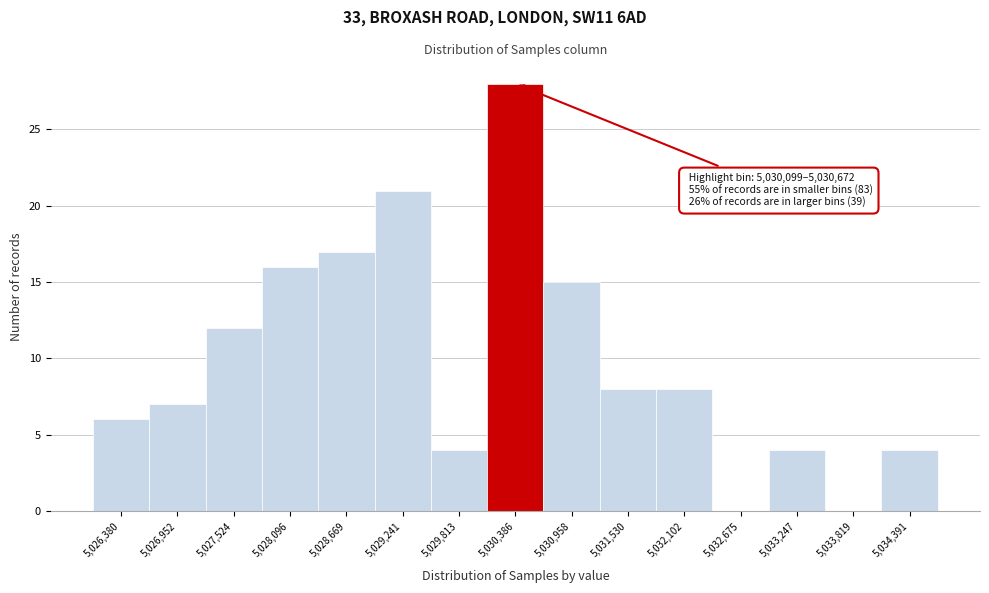

Over which range of the x-axis is the bar tallest?

5030100 to 5030700